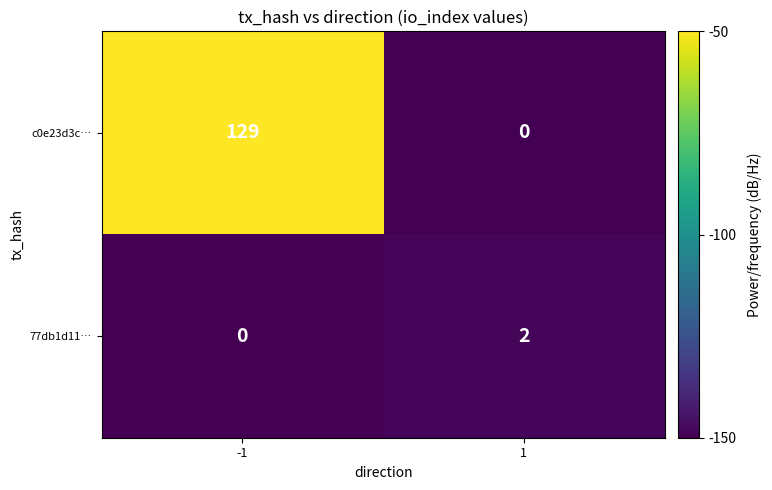

What is the greatest value displayed?

129